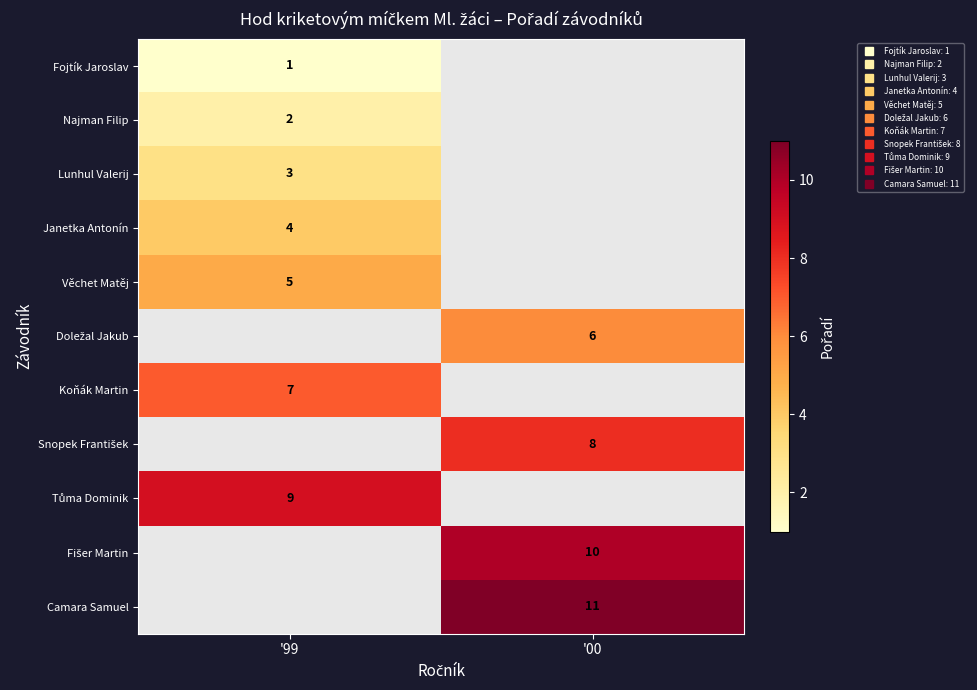

List the series in order of their peak value, lowest first.

Fojtík Jaroslav, Najman Filip, Lunhul Valerij, Janetka Antonín, Věchet Matěj, Doležal Jakub, Koňák Martin, Snopek František, Tůma Dominik, Fišer Martin, Camara Samuel